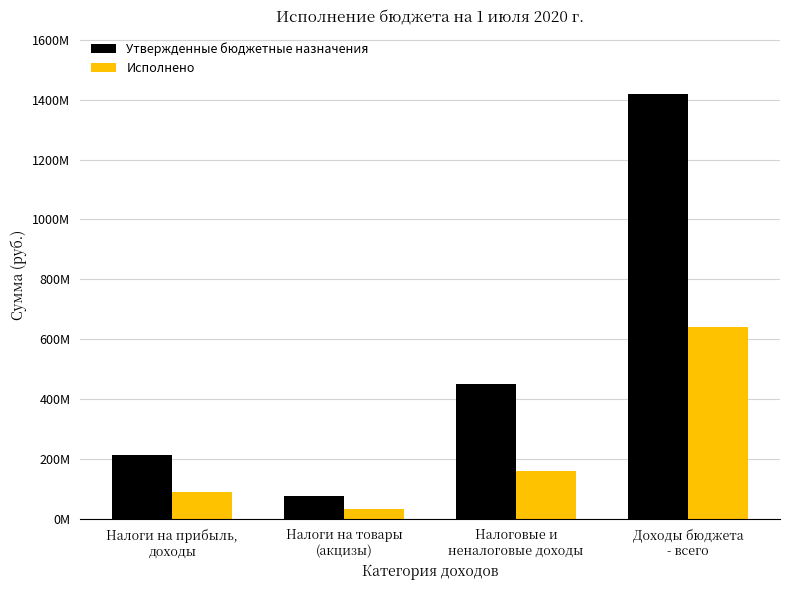

Reading left to right, extract all data points from this chart.

Утвержденные бюджетные назначения: Налоги на прибыль,
доходы=212443000.0	Налоги на товары
(акцизы)=75898000.0	Налоговые и
неналоговые доходы=448830148.3	Доходы бюджета
- всего=1418032724.3
Исполнено: Налоги на прибыль,
доходы=87583829.0	Налоги на товары
(акцизы)=32176678.9	Налоговые и
неналоговые доходы=157904719.5	Доходы бюджета
- всего=639853246.5